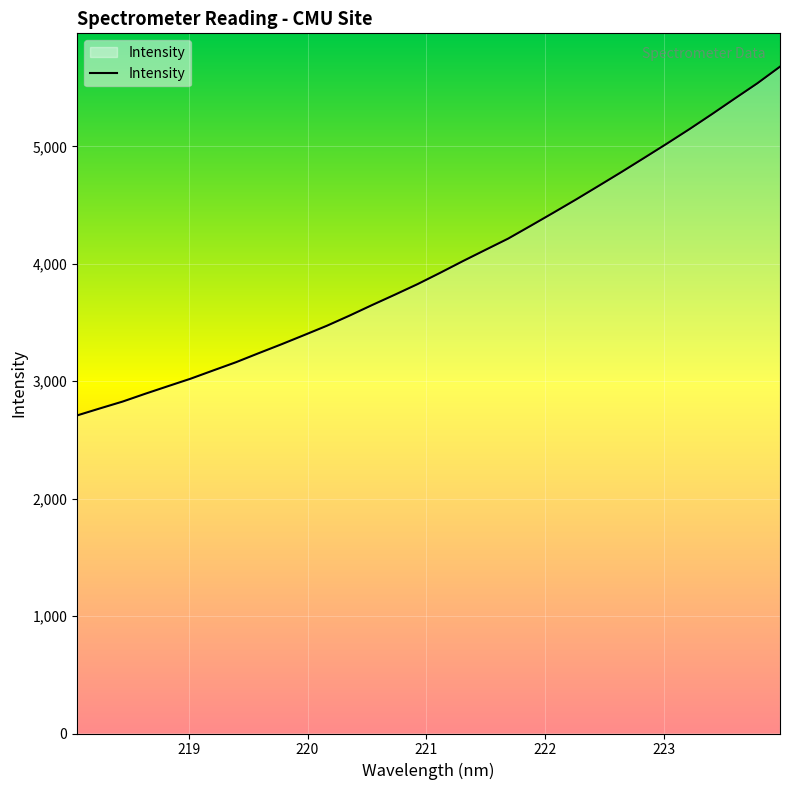

What is the maximum value shown in the chart?

5679.7